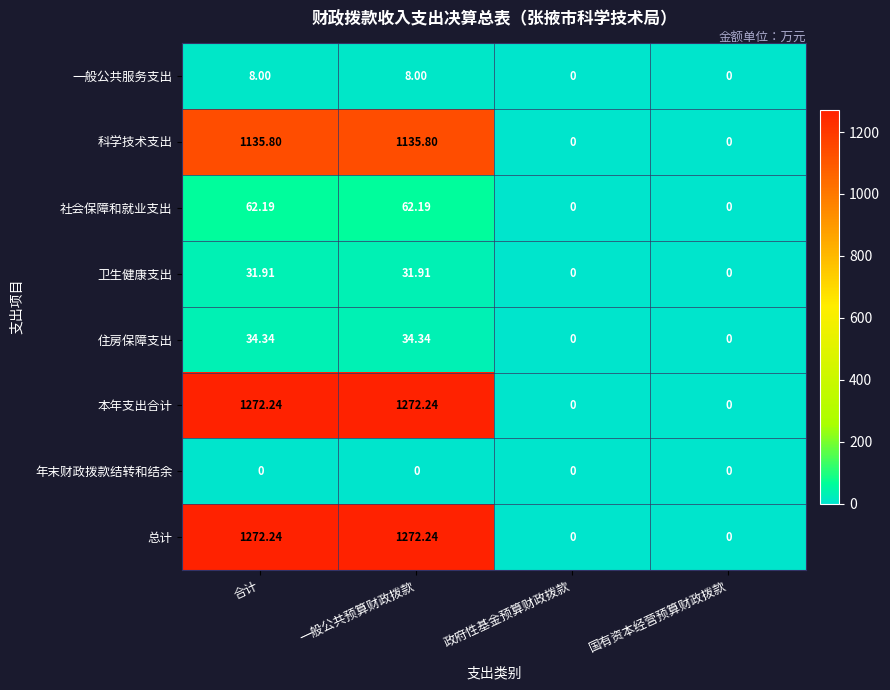

Is the value of 社会保障和就业支出 at 一般公共预算财政拨款 greater than the value of 卫生健康支出 at 一般公共预算财政拨款?

Yes